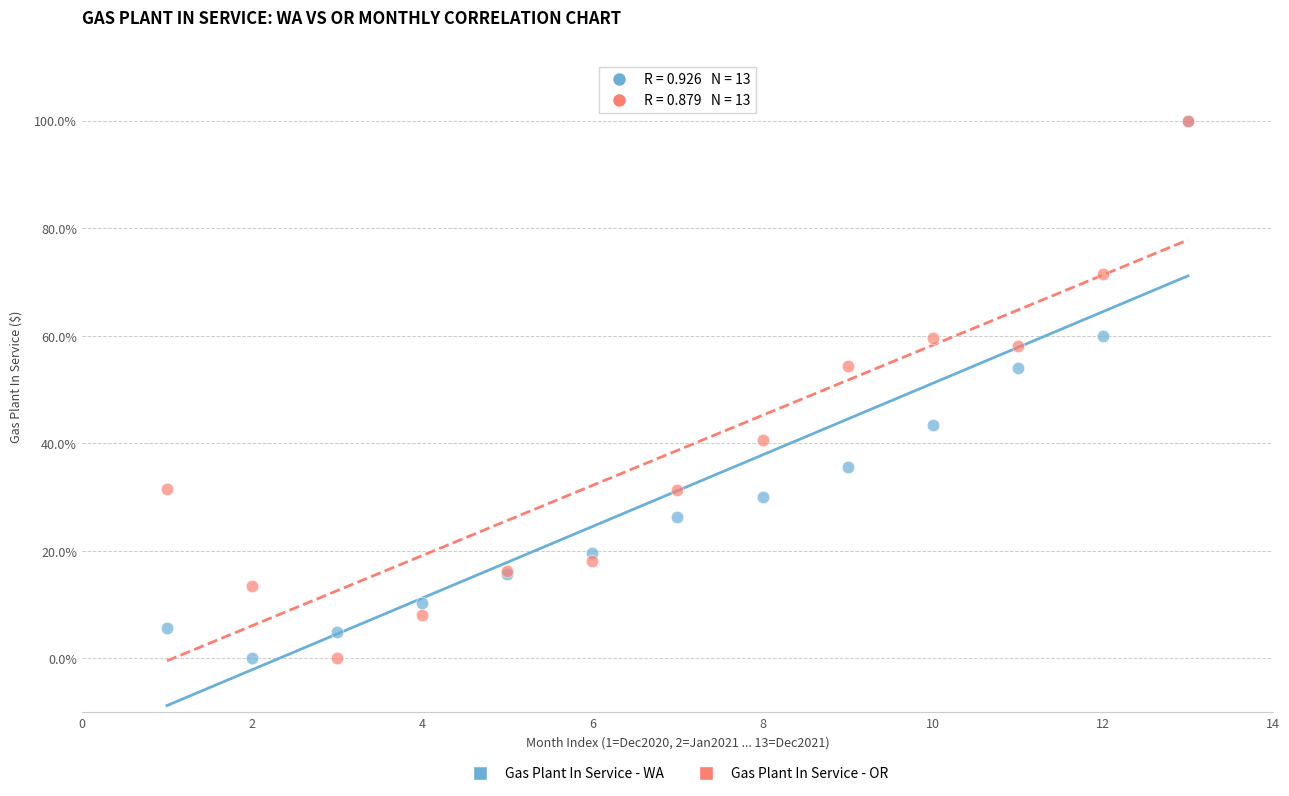

What are all the series names shown in the legend?

Gas Plant In Service - WA, Gas Plant In Service - OR